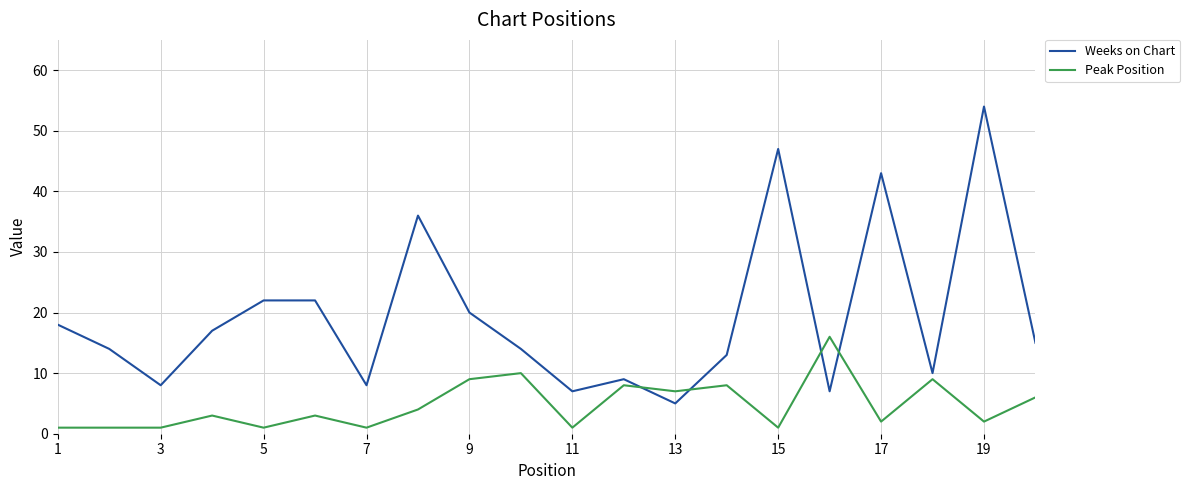

Rank the series by their maximum value, from highest to lowest.

Weeks on Chart, Peak Position